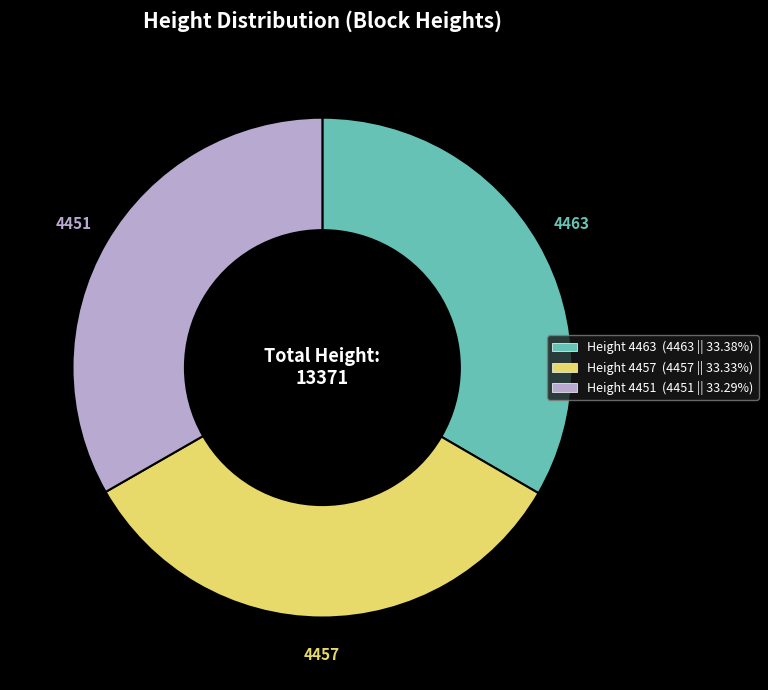

Is there any slice that represents more than half of the pie?

No